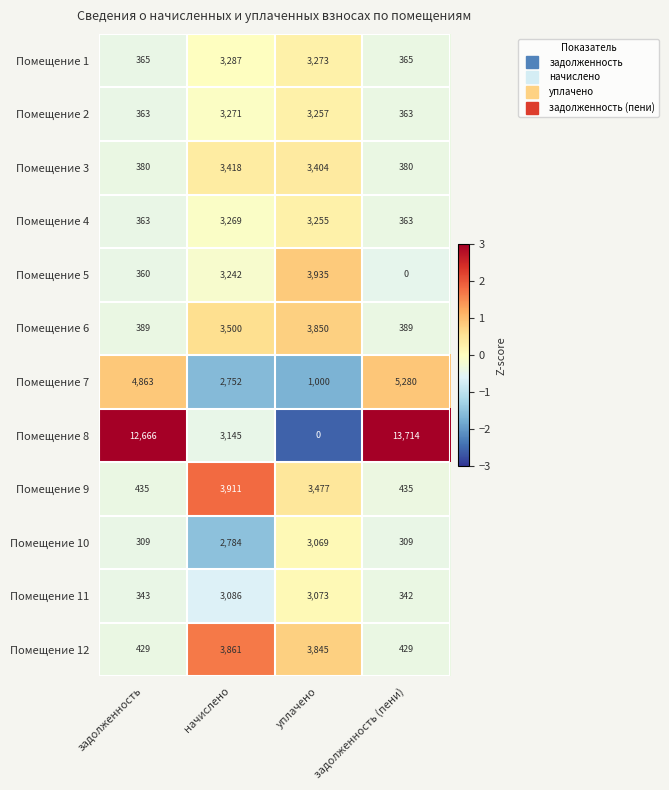

What is the greatest value displayed?

13714